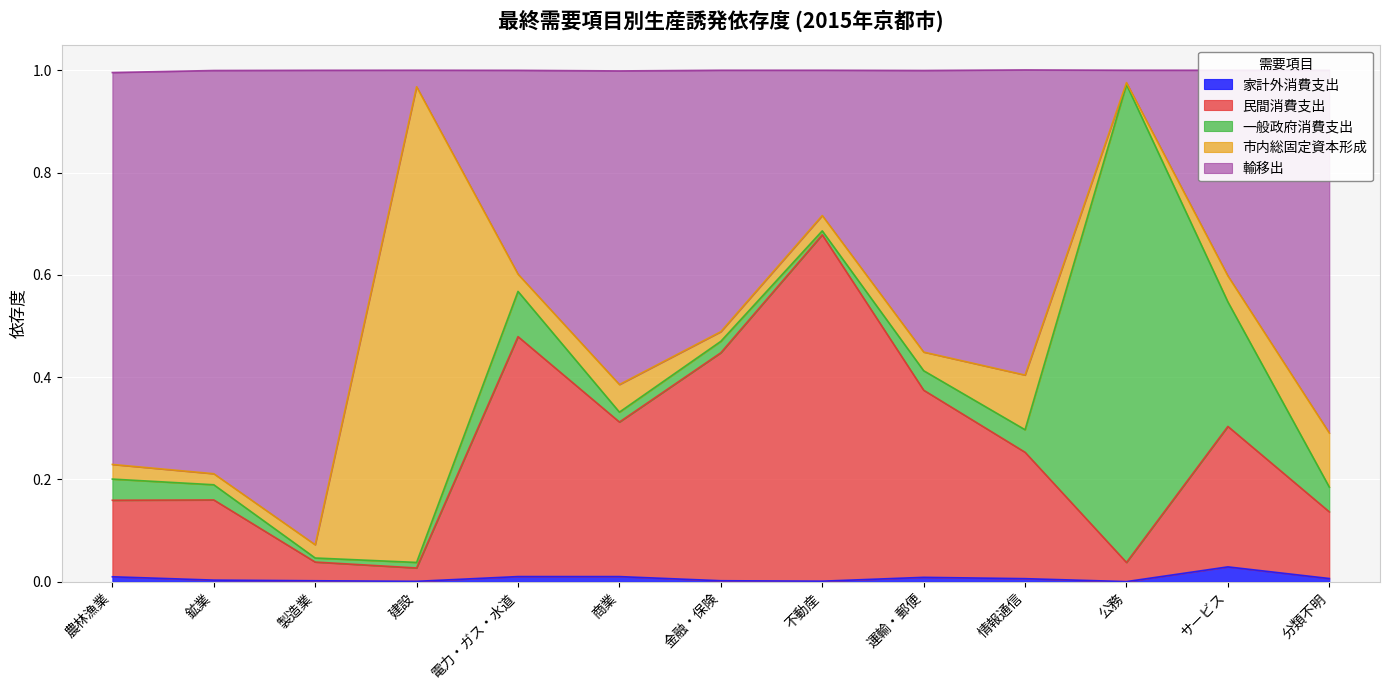

Which series has the widest spread of values?

輸移出